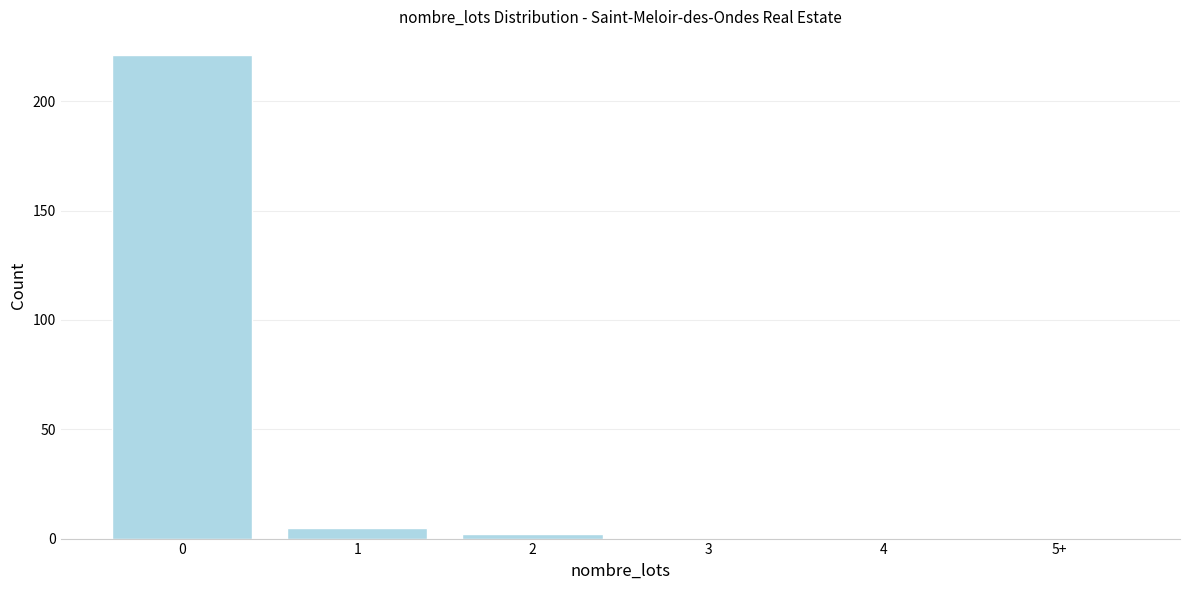

Reading left to right, list all the values displayed in this chart.

0=221	1=5	2=2	3=0	4=0	5+=0